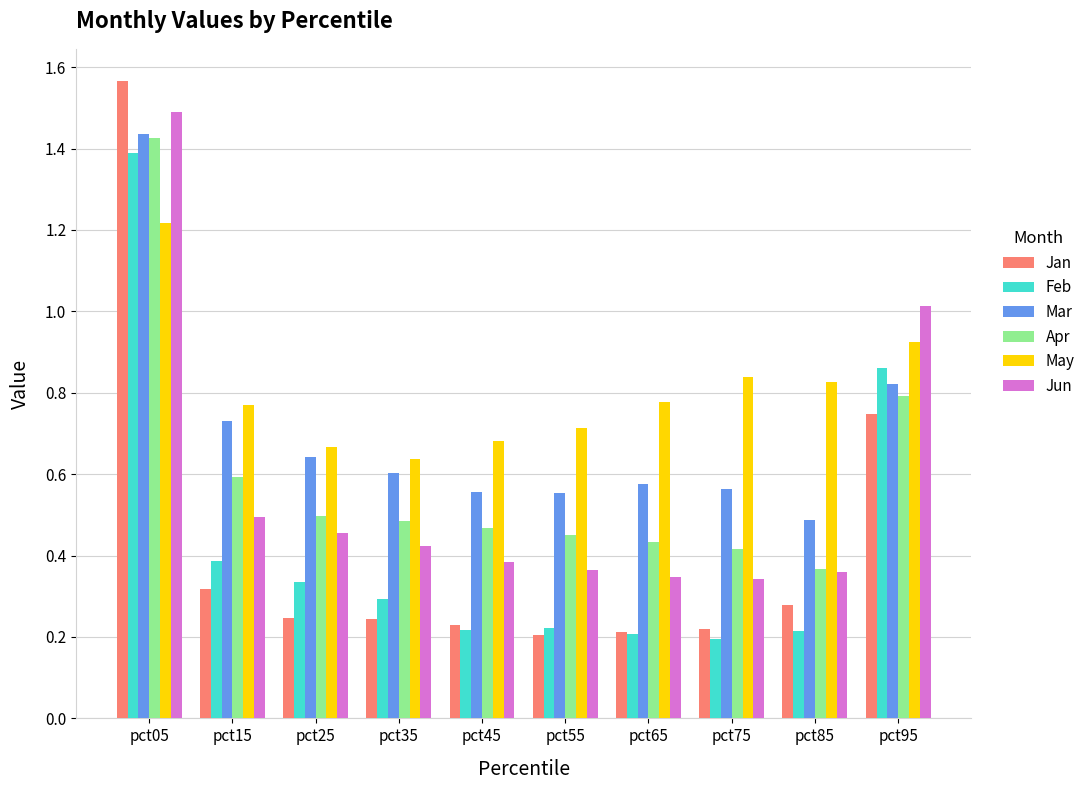

Which category has the highest value across all series?

pct05